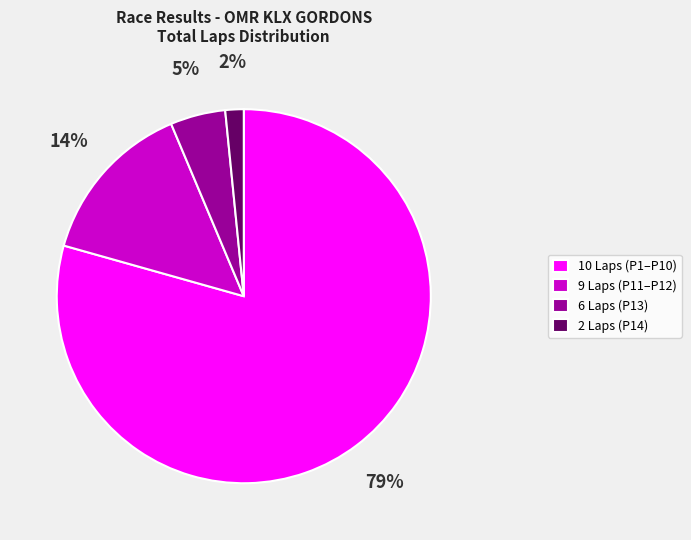

The 10 Laps (P1–P10) slice represents 71% of the pie. True or false?

False